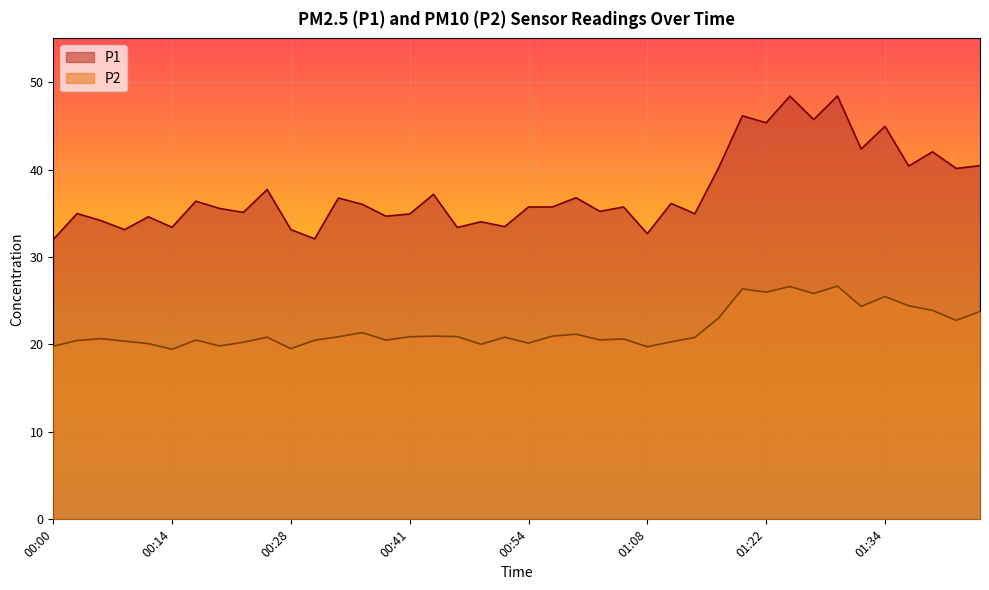

True or false: P1 and P2 cross at least once.

False